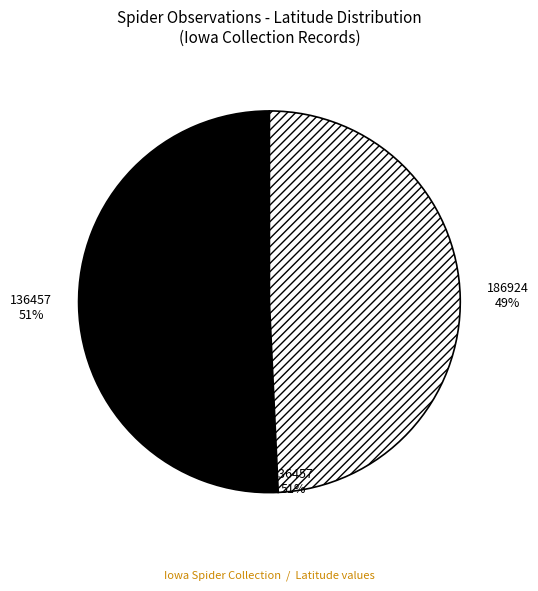

Is it true that 186924 is 62% of the pie?

False